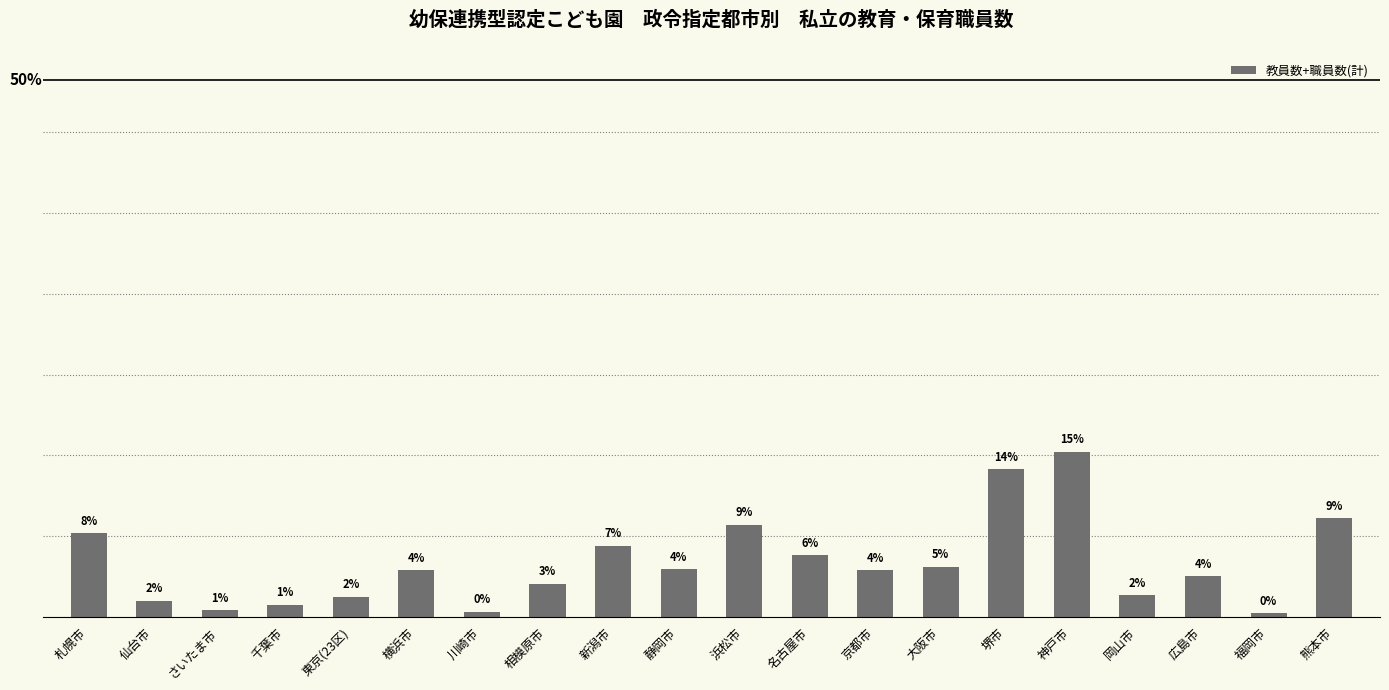

Does the chart contain any negative values?

No